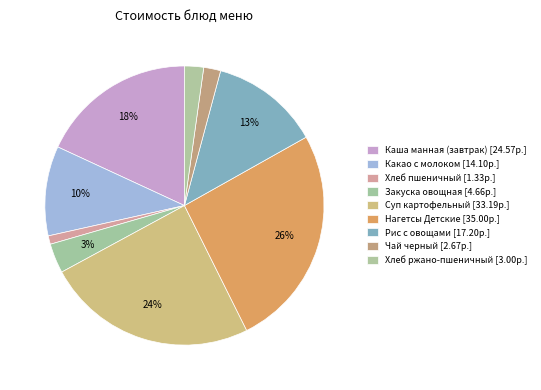

Does Каша манная (завтрак) account for over 50% of the chart?

No